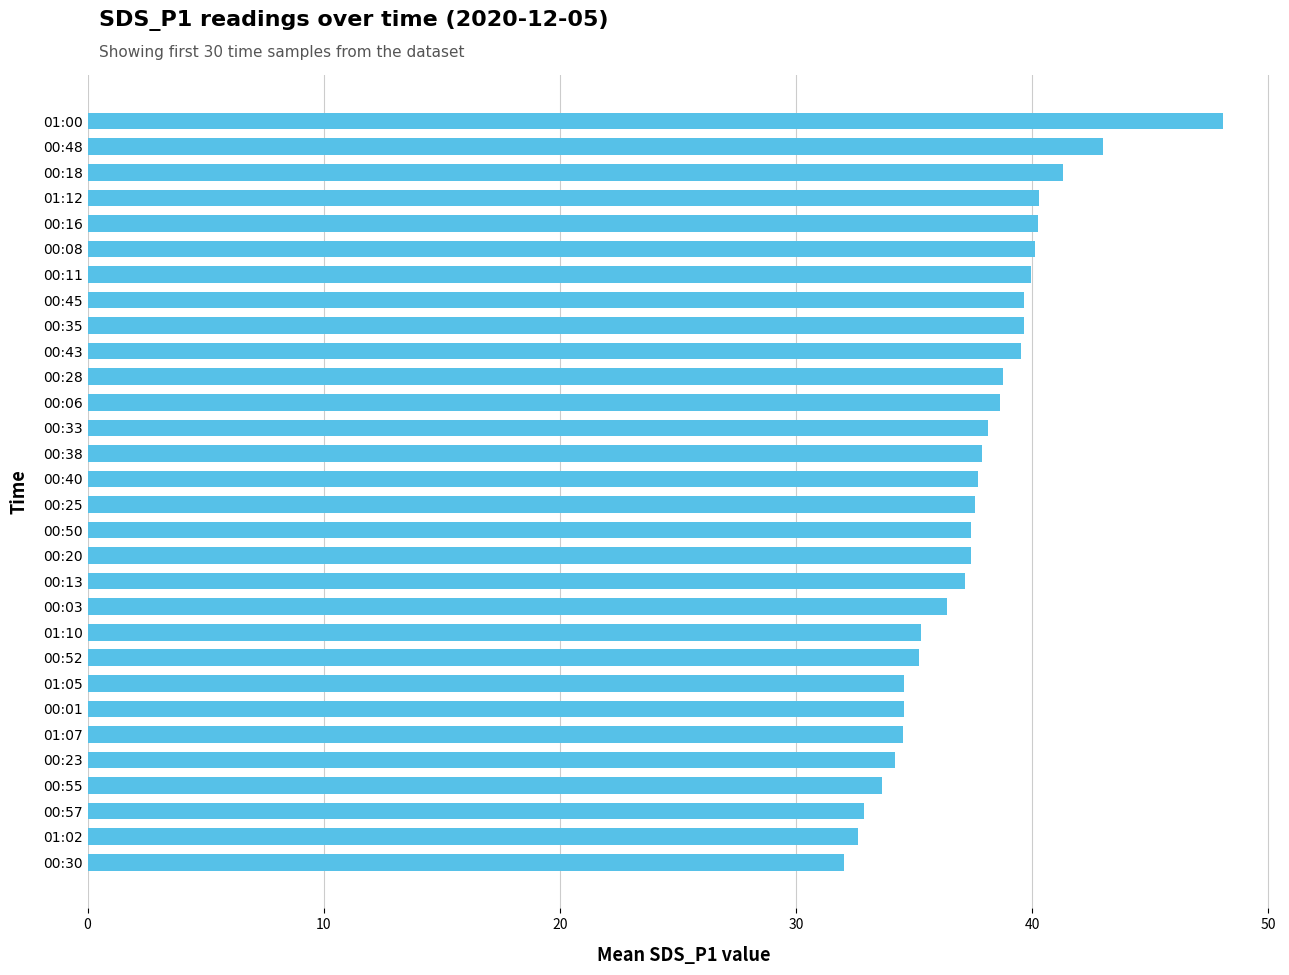

What is the minimum value shown in the chart?

32.0